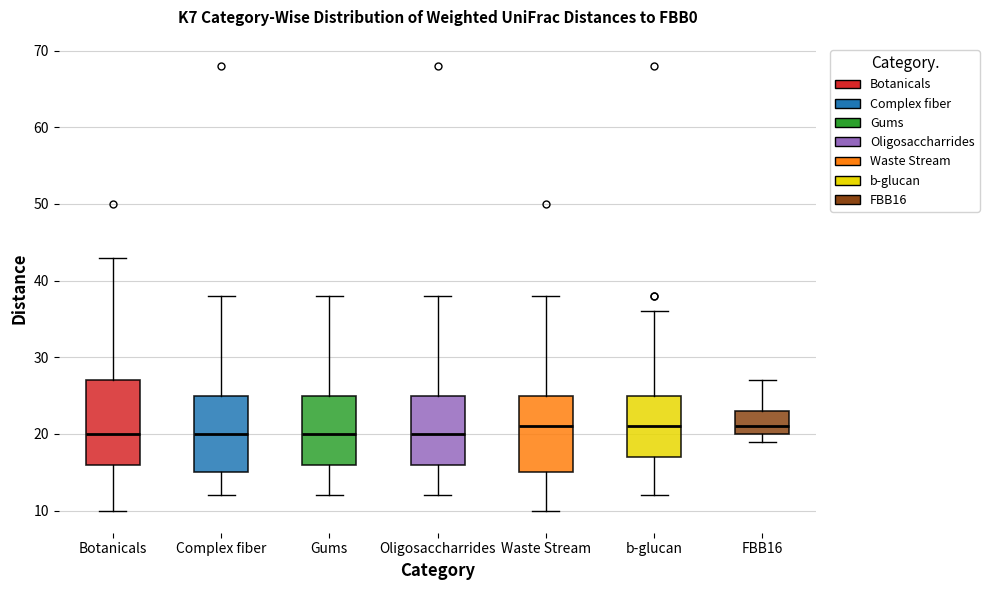

Reading left to right, read every box against the y-axis: the position of its median line, the range the box covers, and the ends of its whiskers. The values are not printed on the chart, so give them approximately, as read against the axis.

Botanicals: median 20, box 16 to 27, whiskers 10 to 43
Complex fiber: median 20, box 15 to 25, whiskers 12 to 38
Gums: median 20, box 16 to 25, whiskers 12 to 38
Oligosaccharrides: median 20, box 16 to 25, whiskers 12 to 38
Waste Stream: median 21, box 15 to 25, whiskers 10 to 38
b-glucan: median 21, box 17 to 25, whiskers 12 to 36
FBB16: median 21, box 20 to 23, whiskers 19 to 27